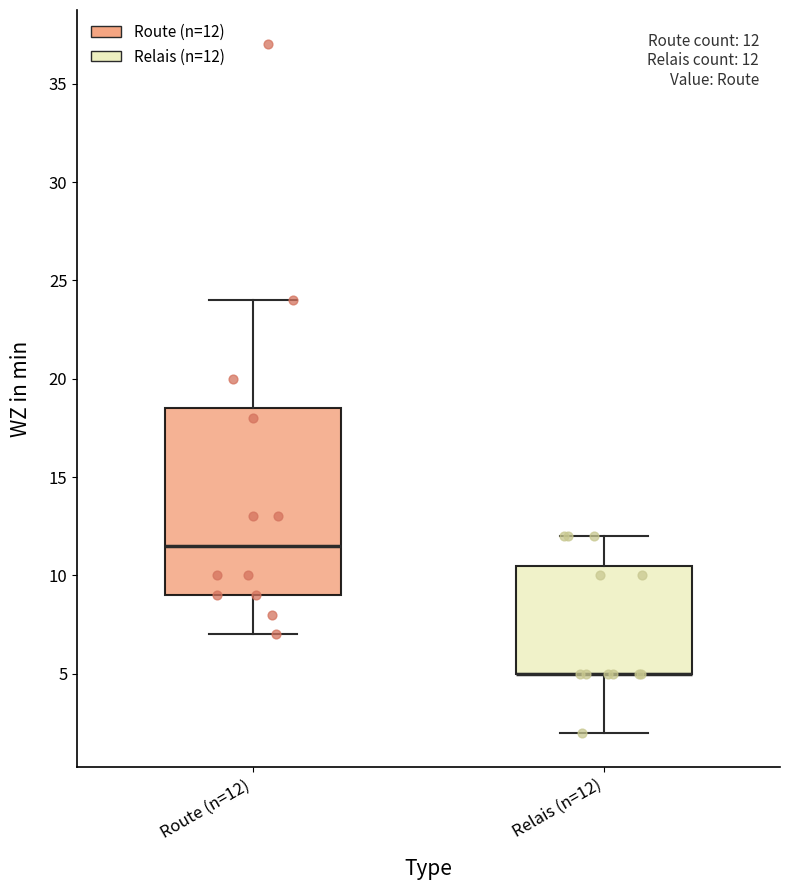

Which box is the tallest, from its lower edge to its upper edge?

Route (n=12)